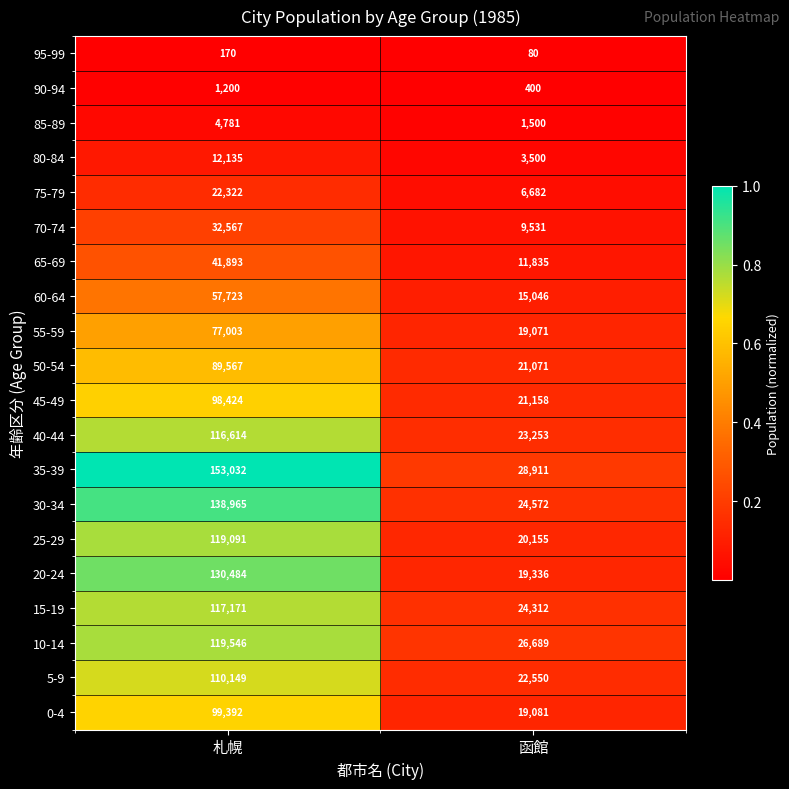

Is it true that 65-69 equals 41893 at 札幌?

True